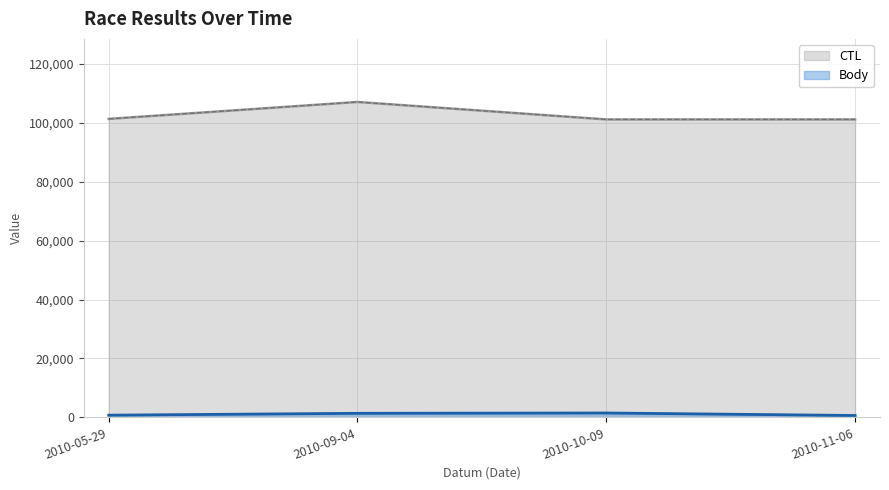

What are all the series names shown in the legend?

CTL, Body